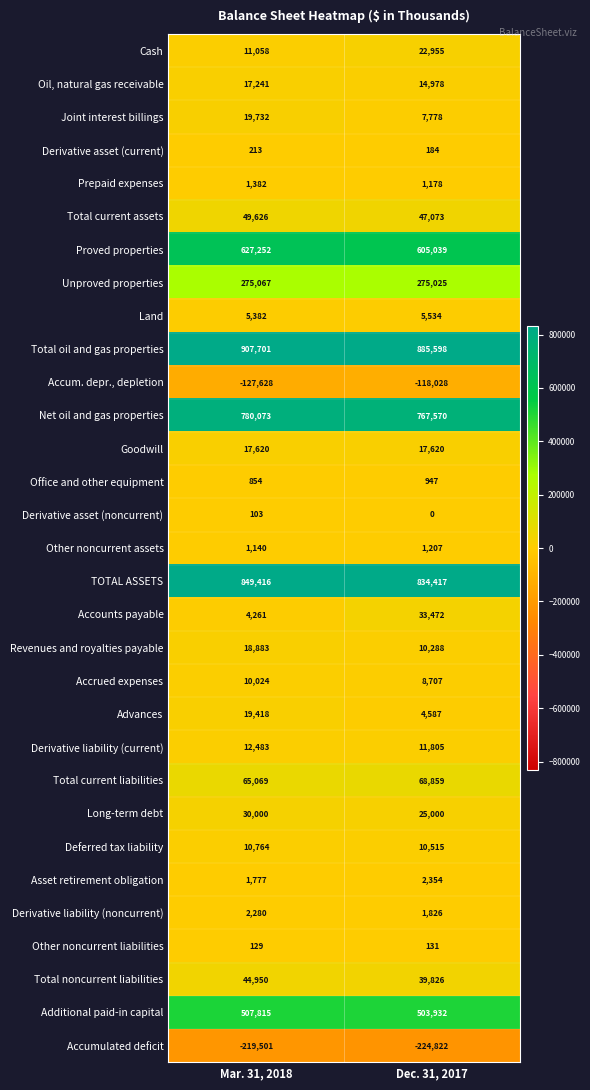

At how many categories does at least one series exceed 510081?

2